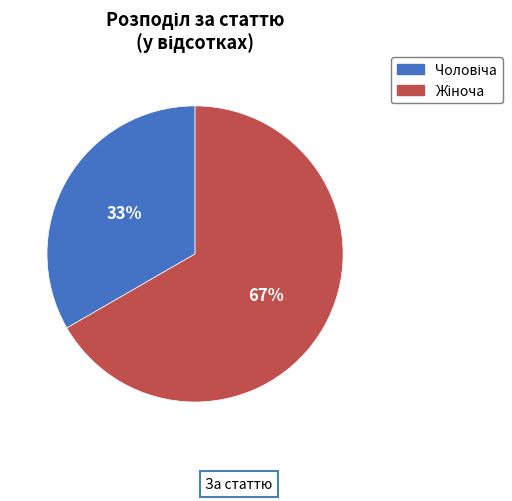

Count the number of slices in the pie.

2